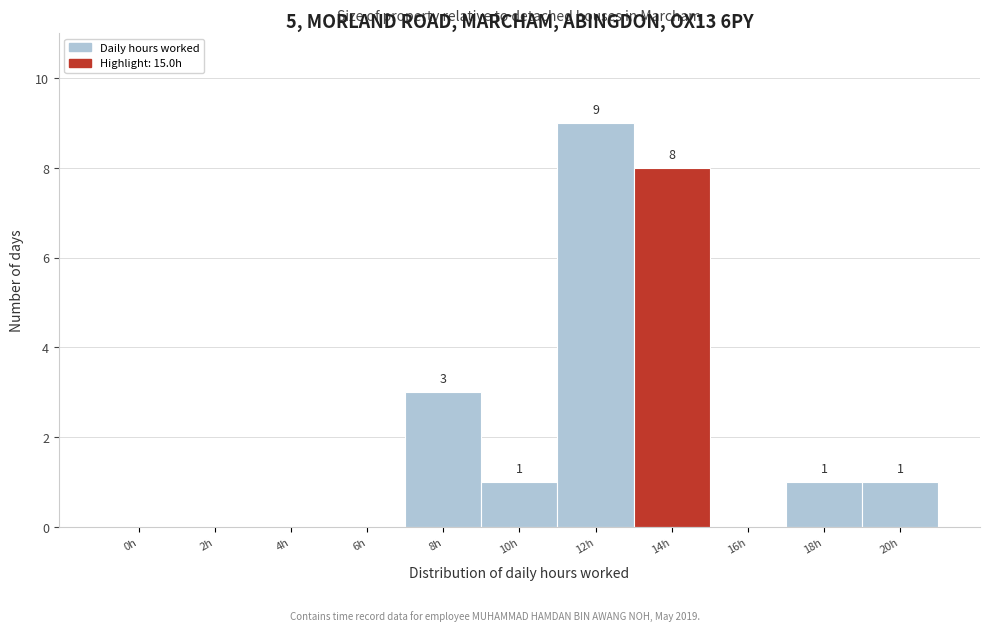

Reading right to left, transcribe all the data shown in this chart.

20h=1	18h=1	16h=0	14h=8	12h=9	10h=1	8h=3	6h=0	4h=0	2h=0	0h=0